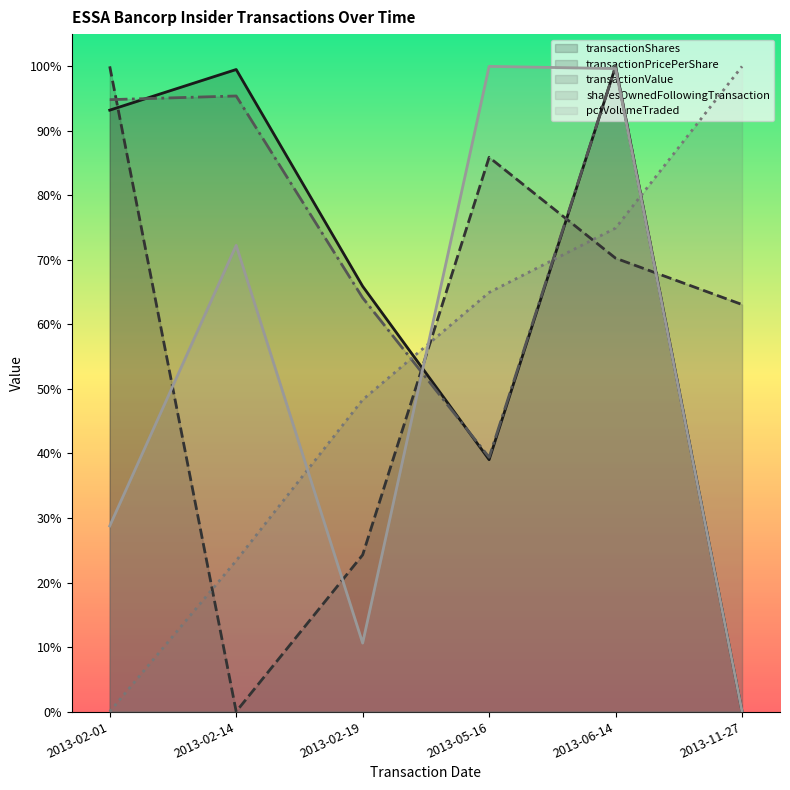

Reading left to right, transcribe all the data shown in this chart.

transactionShares (line): 2013-02-01=0.9	2013-02-14=1.0	2013-02-19=0.7	2013-05-16=0.4	2013-06-14=1.0	2013-11-27=0.0
transactionPricePerShare (line): 2013-02-01=1.0	2013-02-14=0.0	2013-02-19=0.2	2013-05-16=0.9	2013-06-14=0.7	2013-11-27=0.6
transactionValue (line): 2013-02-01=0.9	2013-02-14=1.0	2013-02-19=0.6	2013-05-16=0.4	2013-06-14=1.0	2013-11-27=0.0
sharesOwnedFollowingTransaction (line): 2013-02-01=0.0	2013-02-14=0.2	2013-02-19=0.5	2013-05-16=0.6	2013-06-14=0.7	2013-11-27=1.0
pctVolumeTraded (line): 2013-02-01=0.3	2013-02-14=0.7	2013-02-19=0.1	2013-05-16=1.0	2013-06-14=1.0	2013-11-27=0.0